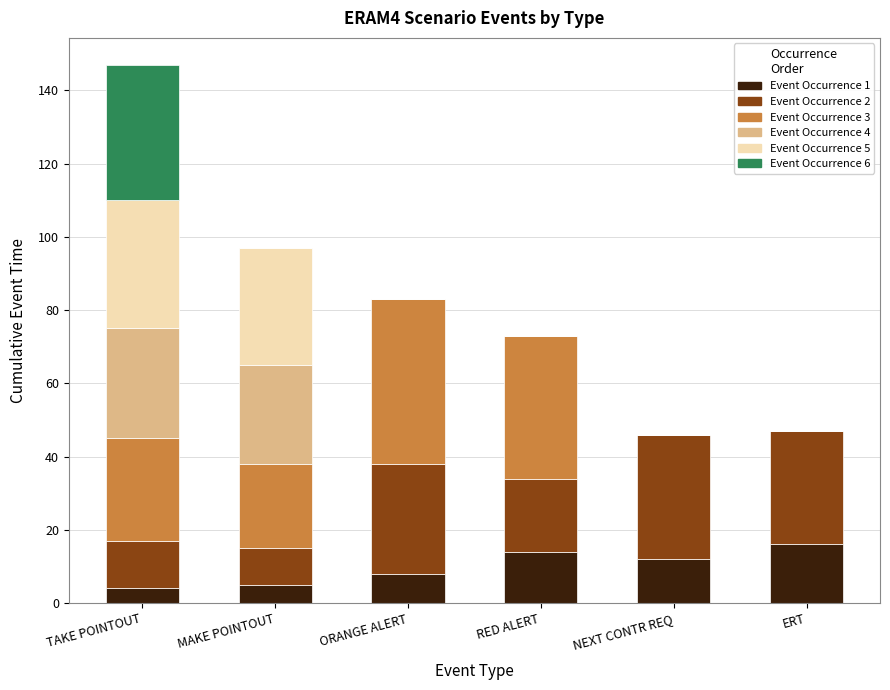

Are the bars grouped side by side (vs. stacked)?

No